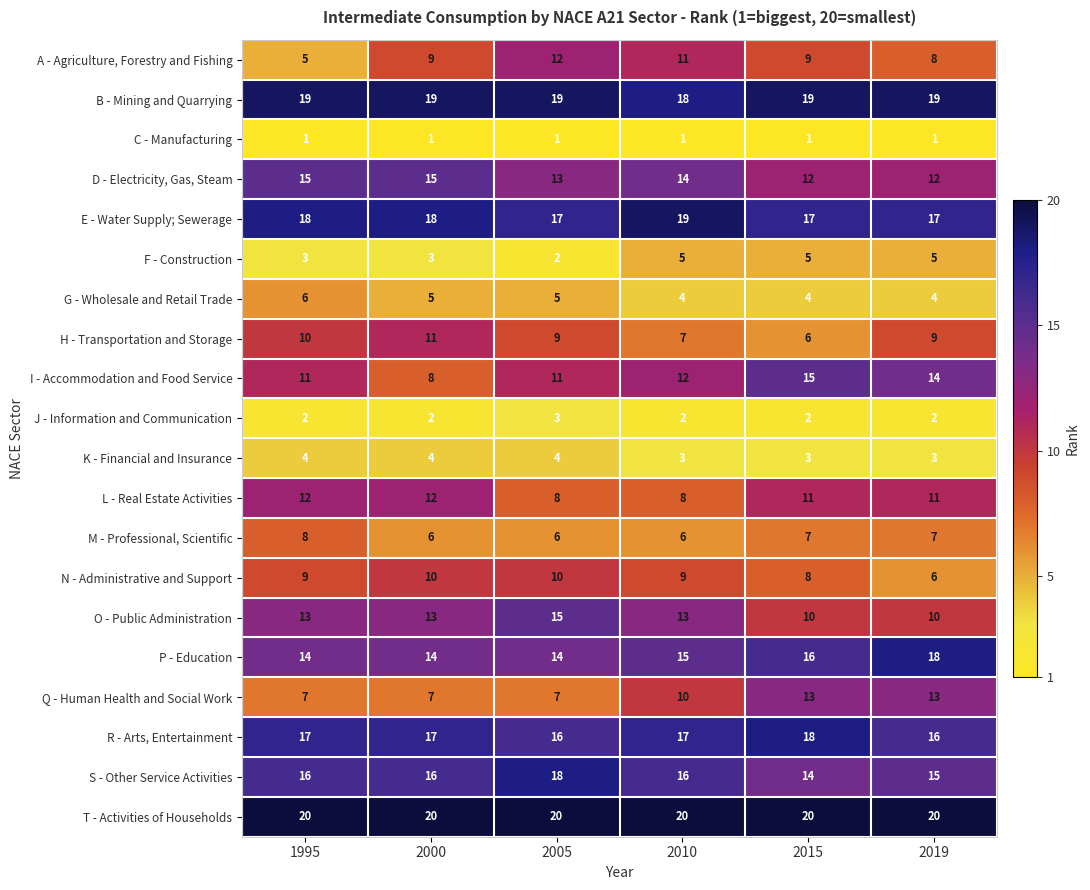

What is the sum of all A - Agriculture, Forestry and Fishing values?

54